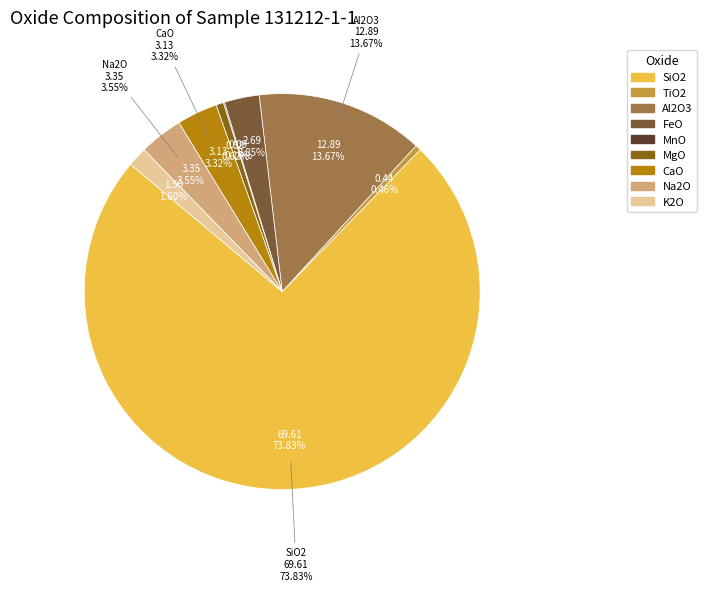

What is the change in value from TiO2 to Na2O?

+2.9